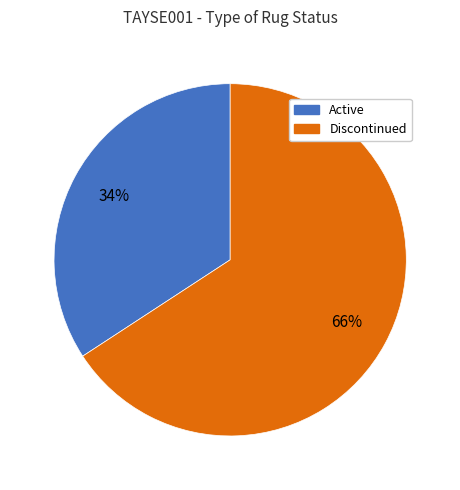

Does Active account for over 50% of the chart?

No